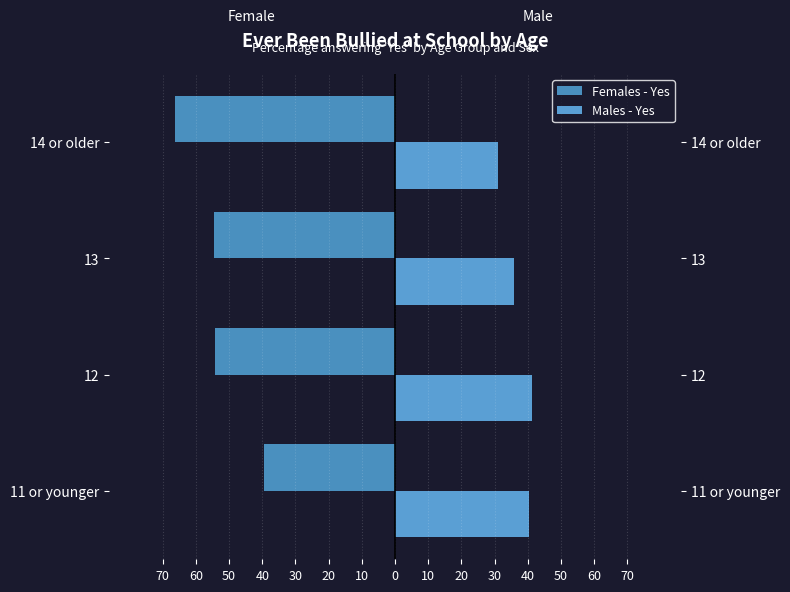

What is the value of the Males - Yes bar at the 4th from the left?

31.1